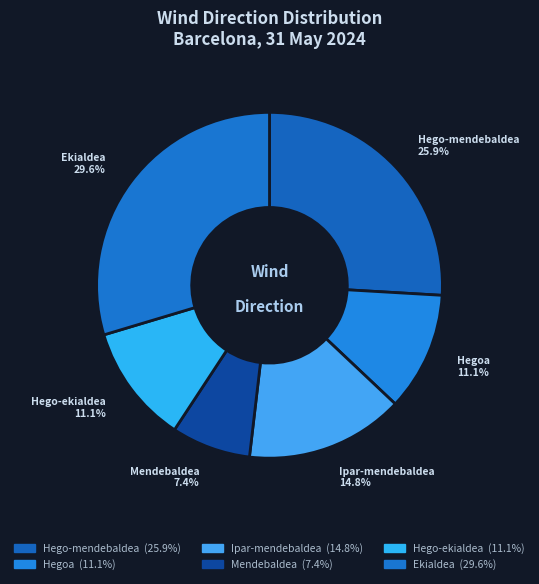

Approximately how many times larger is the value at Ipar-mendebaldea compared to Hegoa?

1.3